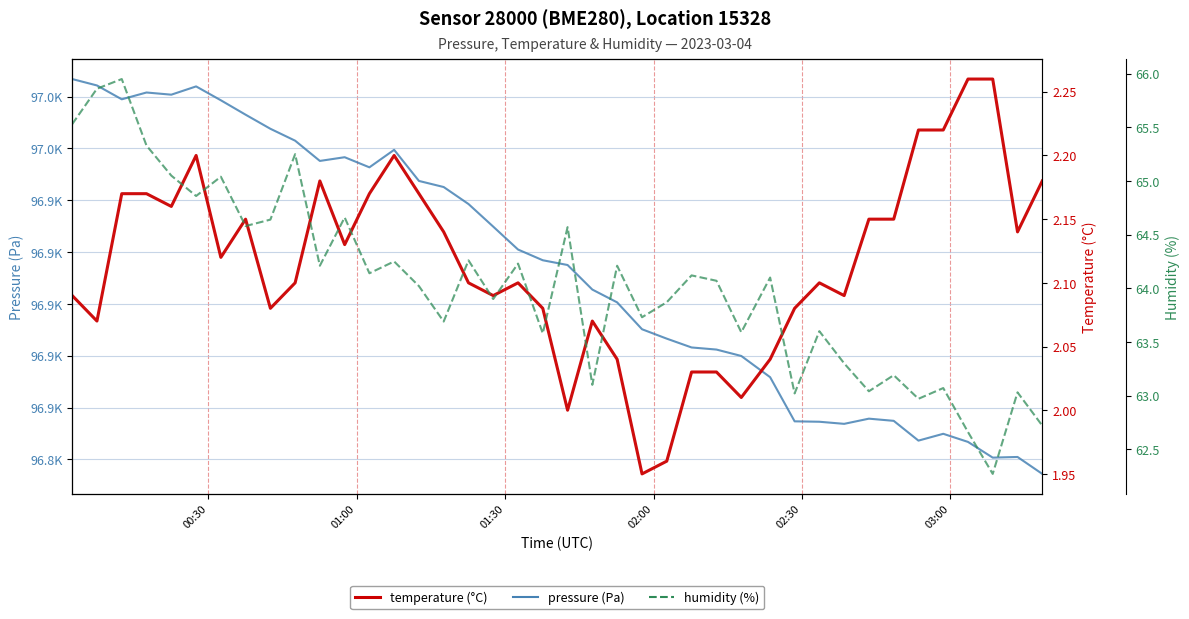

At which label does pressure first exceed 96916?

00:30